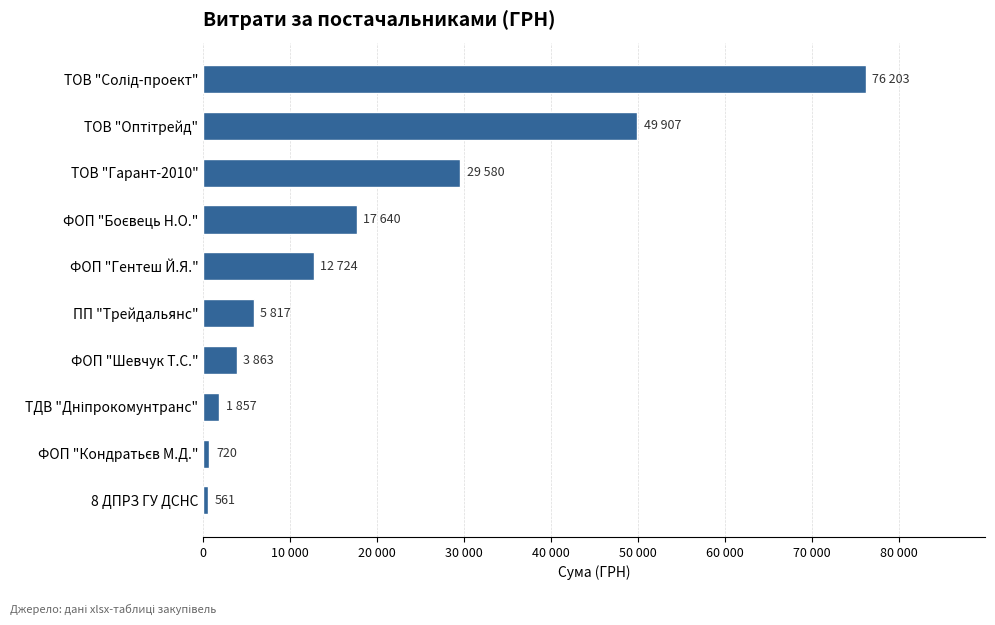

Does the chart contain any negative values?

No